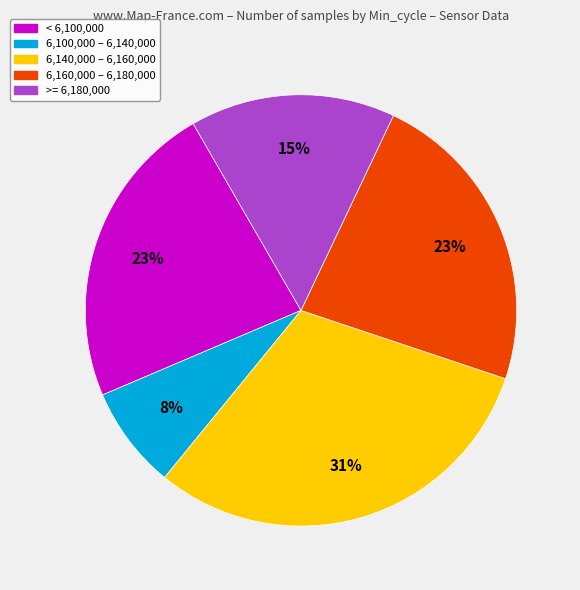

Is there a majority slice in this chart?

No